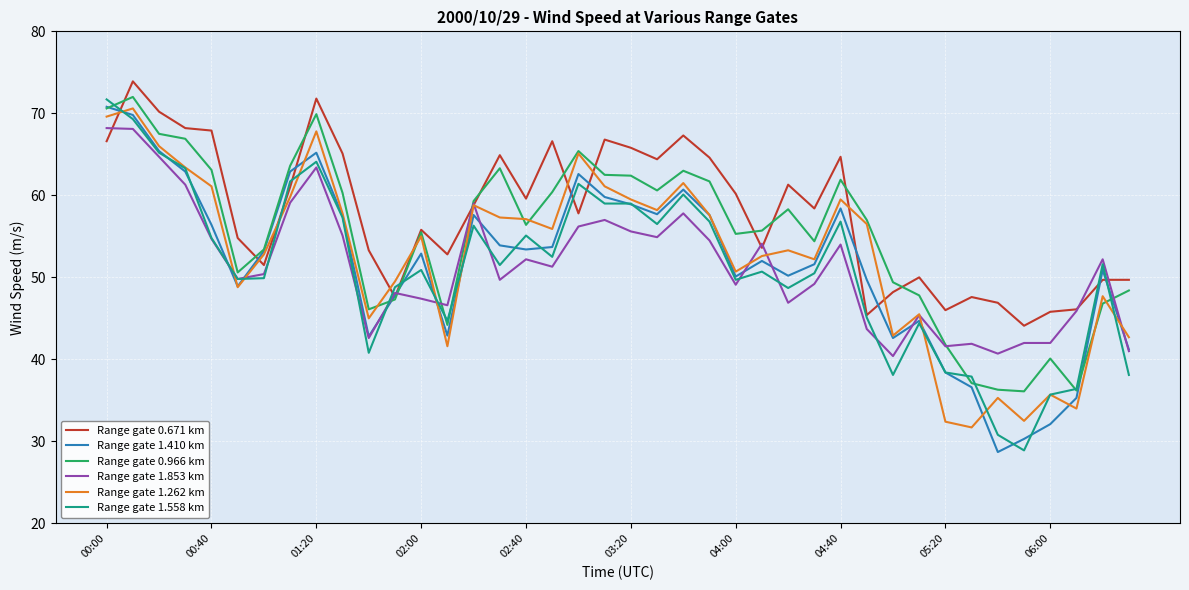

What is the minimum value for Range gate 1.558 km?

28.9